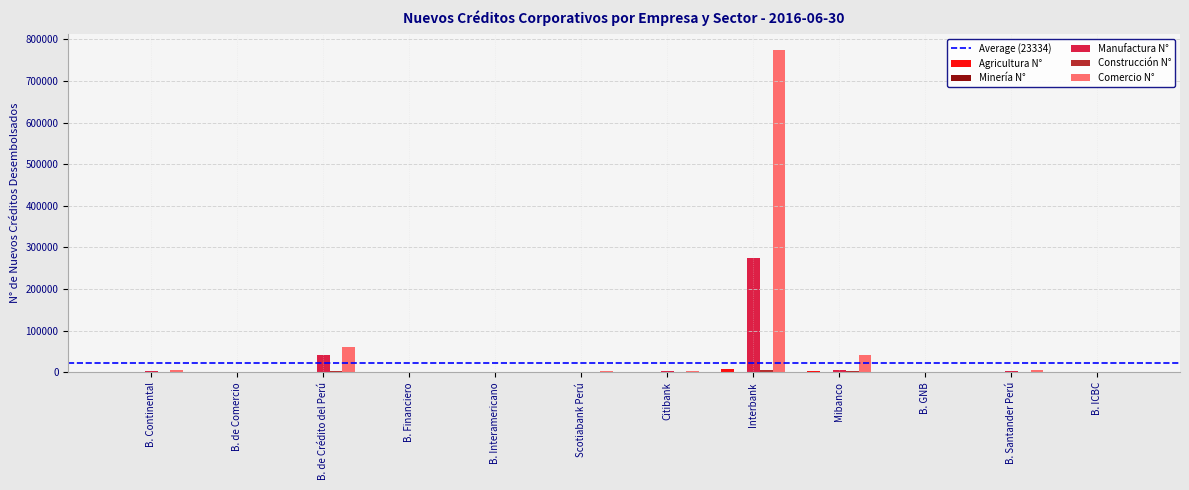

What is the average value of the Comercio N° series?

74804